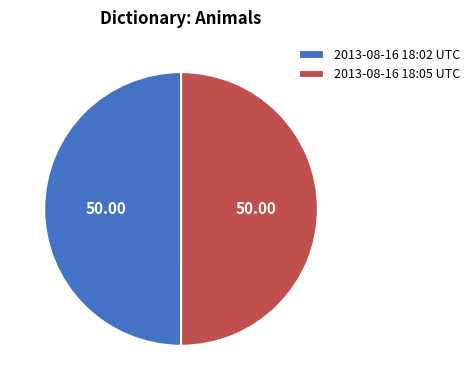

Is the sum of 2013-08-16 18:02 UTC and 2013-08-16 18:05 UTC greater than half?

Yes